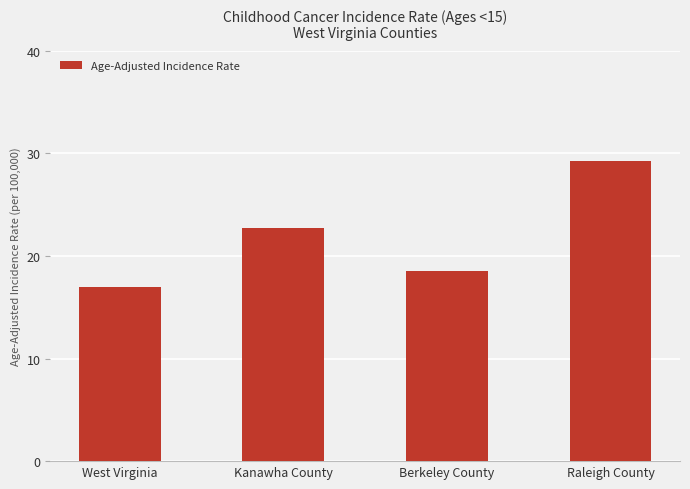

Read the value at Berkeley County.

18.5